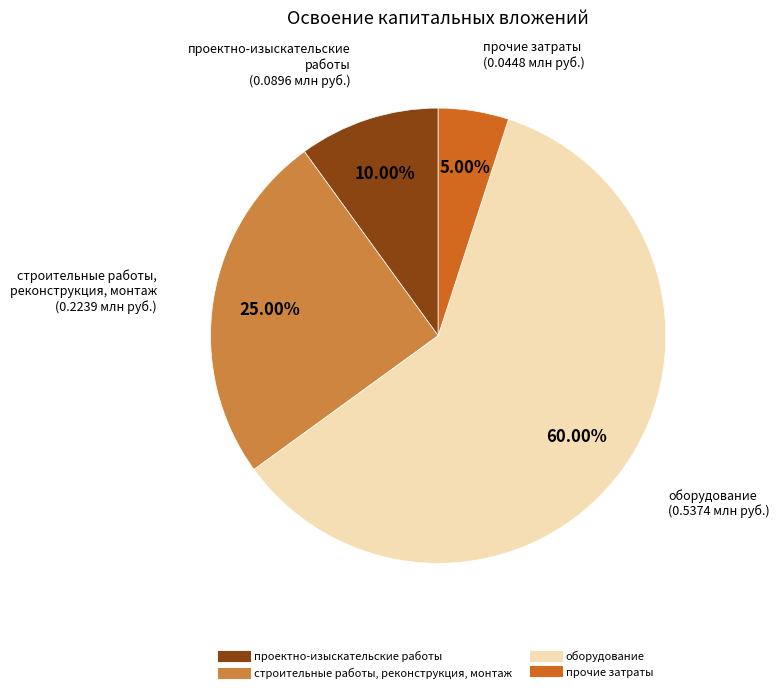

Between прочие затраты and строительные работы, реконструкция, монтаж, which is larger?

строительные работы, реконструкция, монтаж